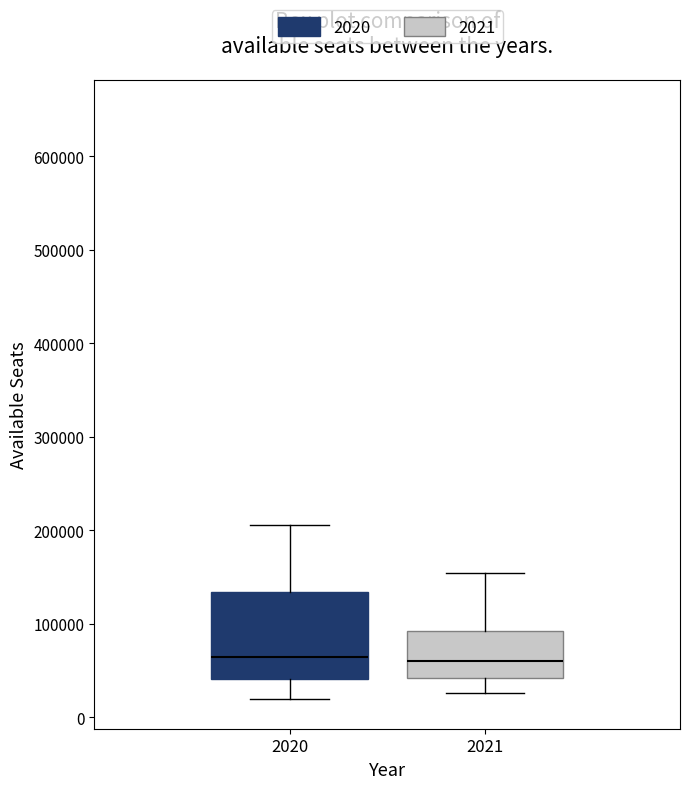

Reading left to right, transcribe this box plot: for each box, give where its median line is, the range the box spans, and where its two whiskers end, as read against the y-axis. The values are not printed on the chart, so give them approximately, as read against the axis.

2020: median 60000, box 40000 to 130000, whiskers 20000 to 210000
2021: median 60000, box 40000 to 90000, whiskers 30000 to 150000